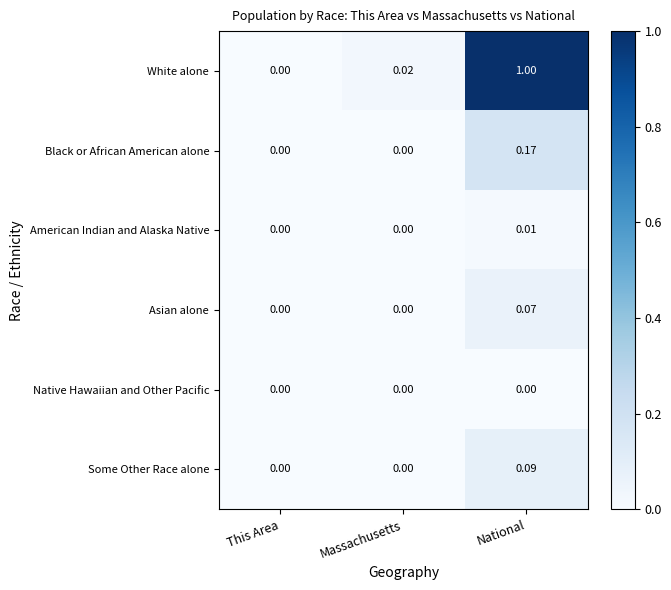

Between This Area and National, which series saw the biggest shift?

White alone